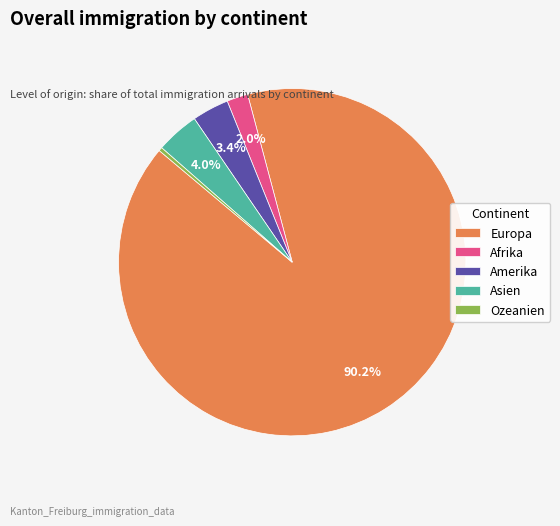

What percentage do Afrika and Asien together represent?

6.0%